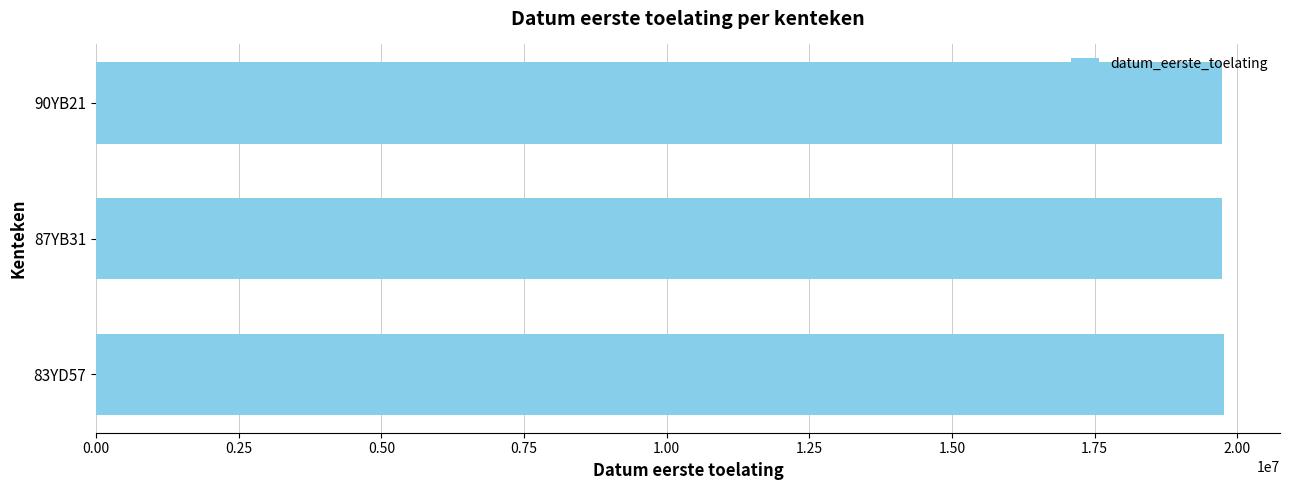

What is the maximum value shown in the chart?

19761027